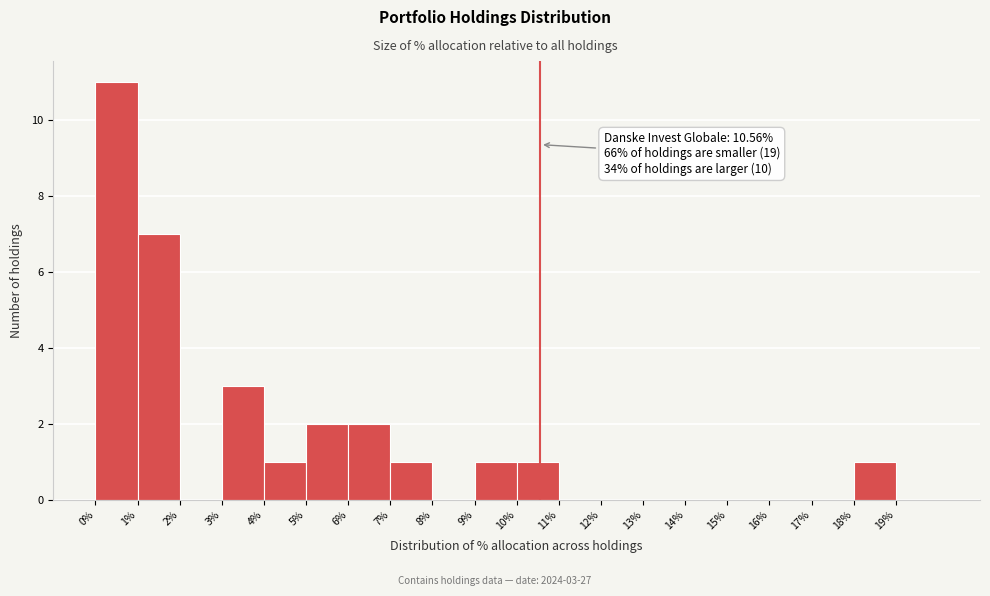

Which range on the x-axis has the tallest bar?

0 to 1